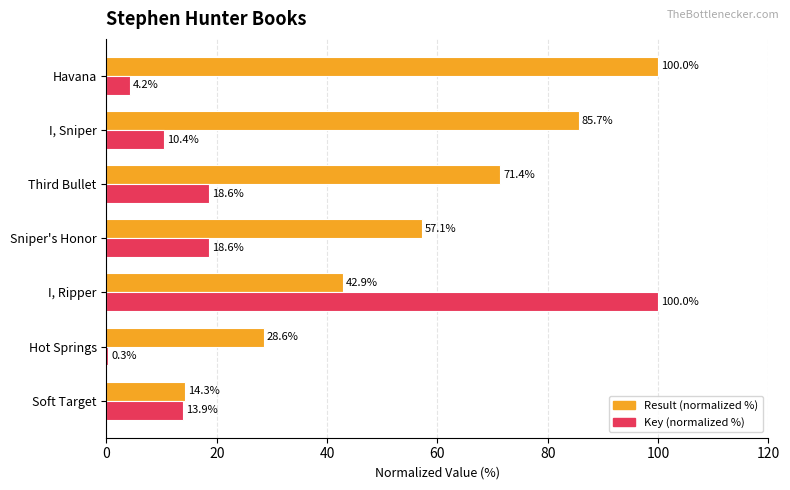

What is the sum of the Result (normalized %) values at I, Sniper and Third Bullet?

157.1